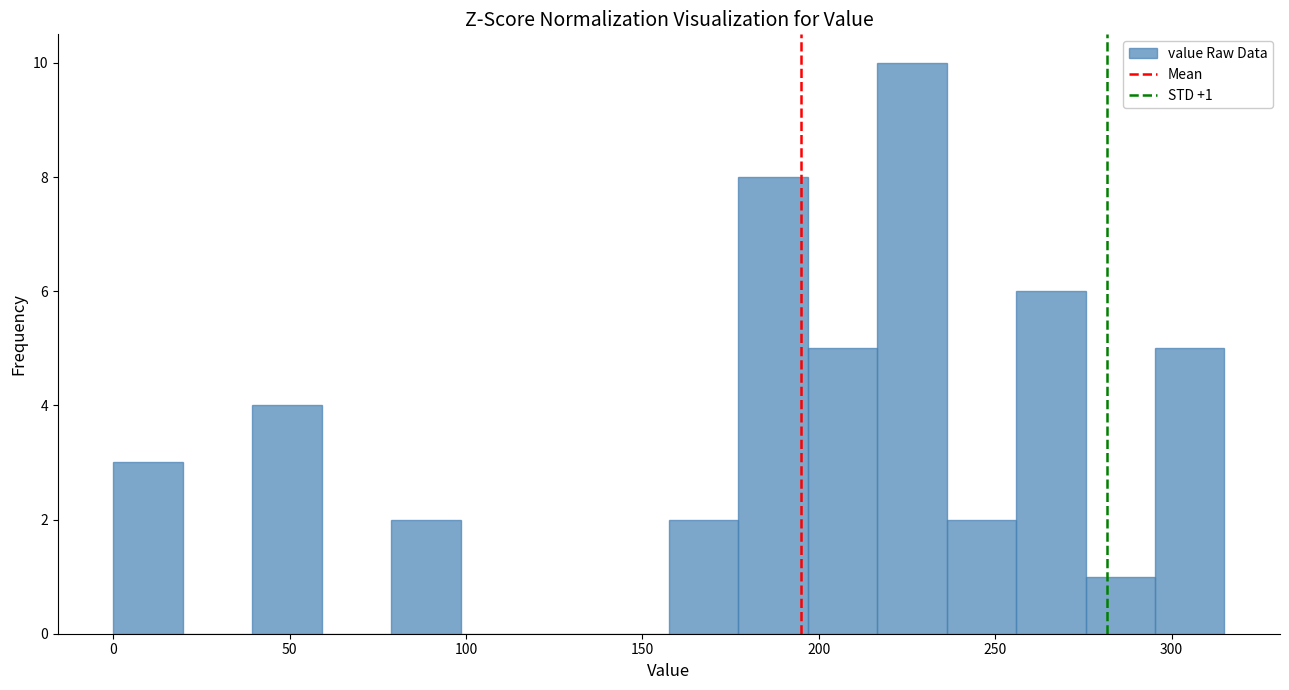

Around what value on the x-axis is the tallest bar? Give the approximate position of its centre, as read against the axis.

225